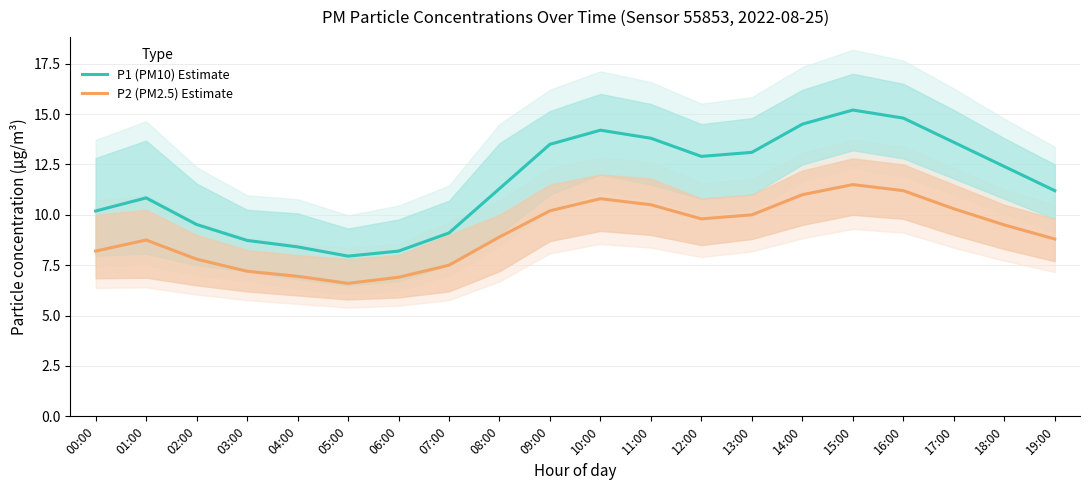

What is the sum of all P2 (PM2.5) Estimate values?

182.4